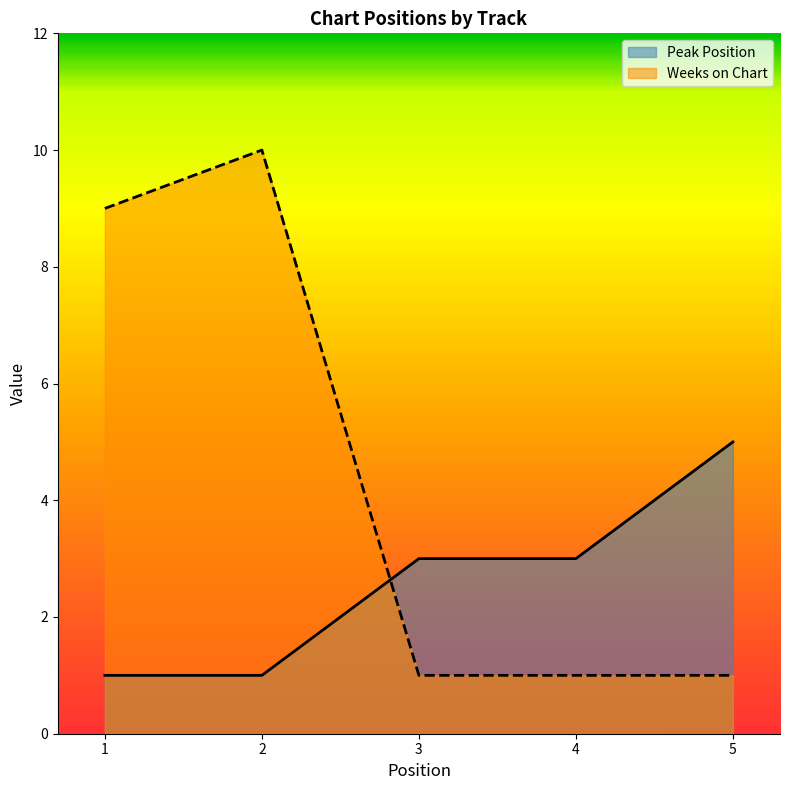

Rank the series by their maximum value, from highest to lowest.

Weeks on Chart, Peak Position